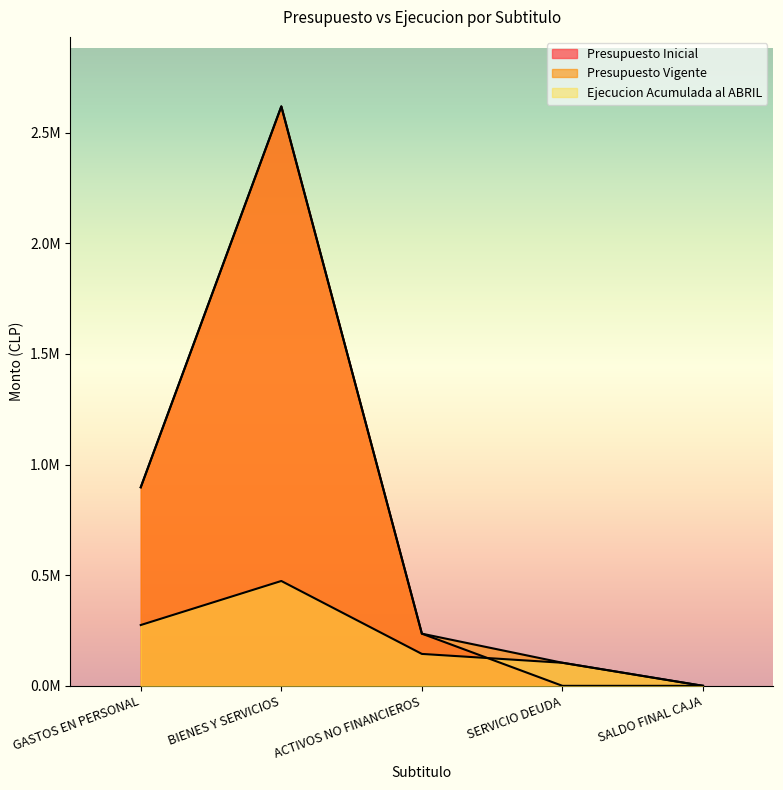

Which series has the largest total across all categories?

Presupuesto Vigente